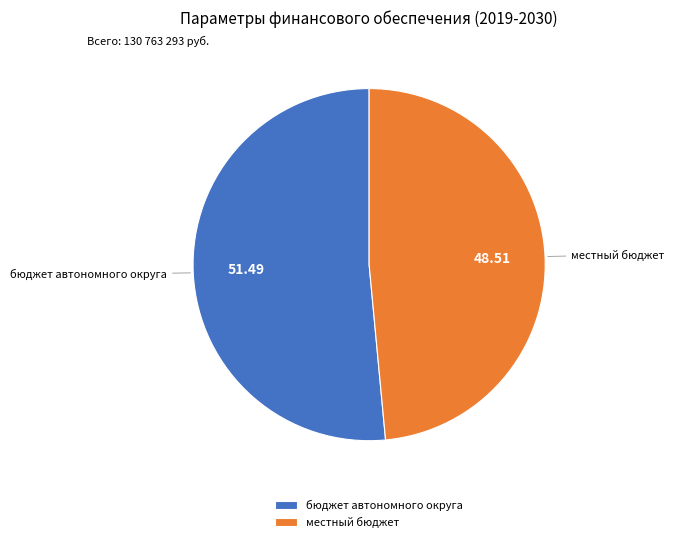

Count the number of slices in the pie.

2